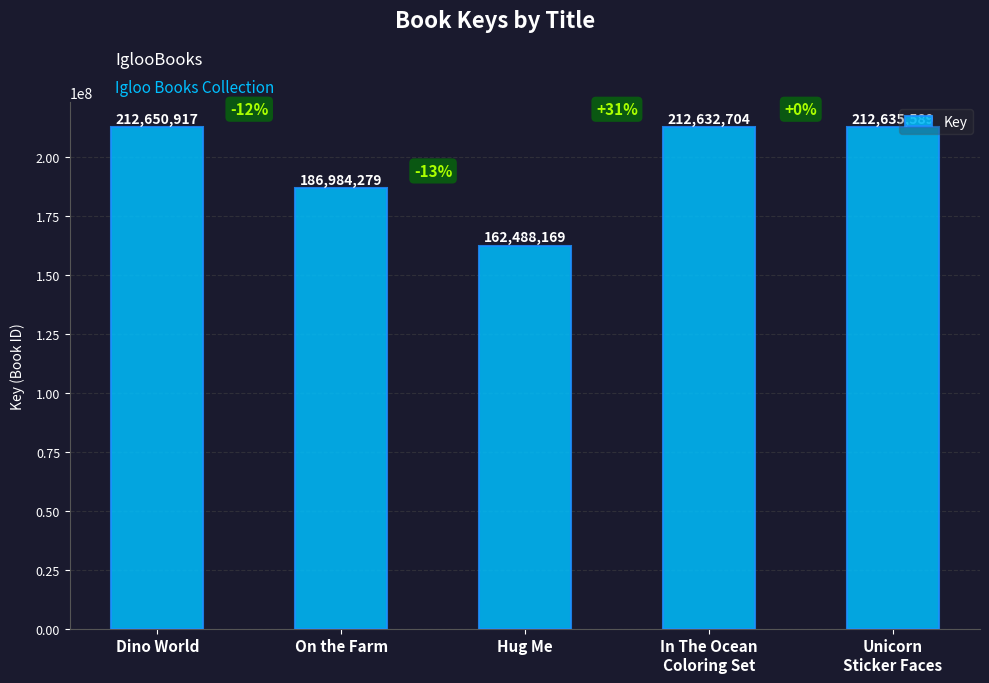

Does the chart contain any negative values?

No